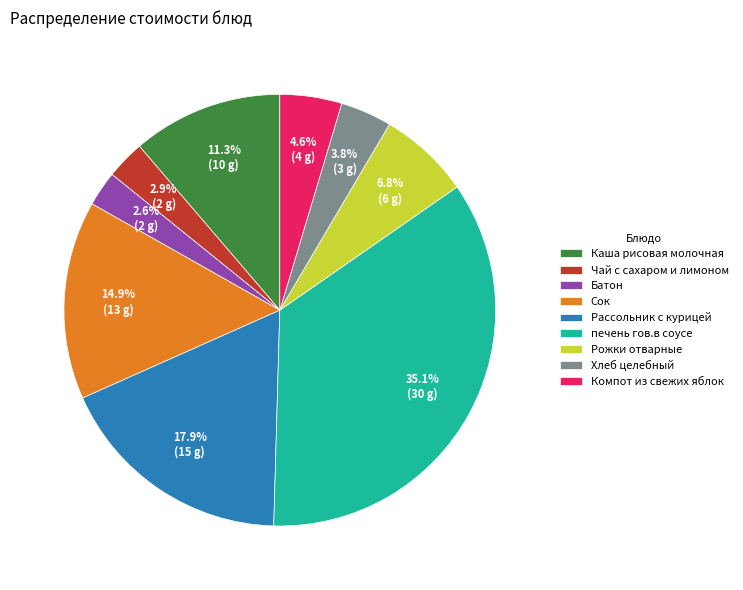

To the nearest percent, what percentage of the pie is Чай с сахаром и лимоном?

3%